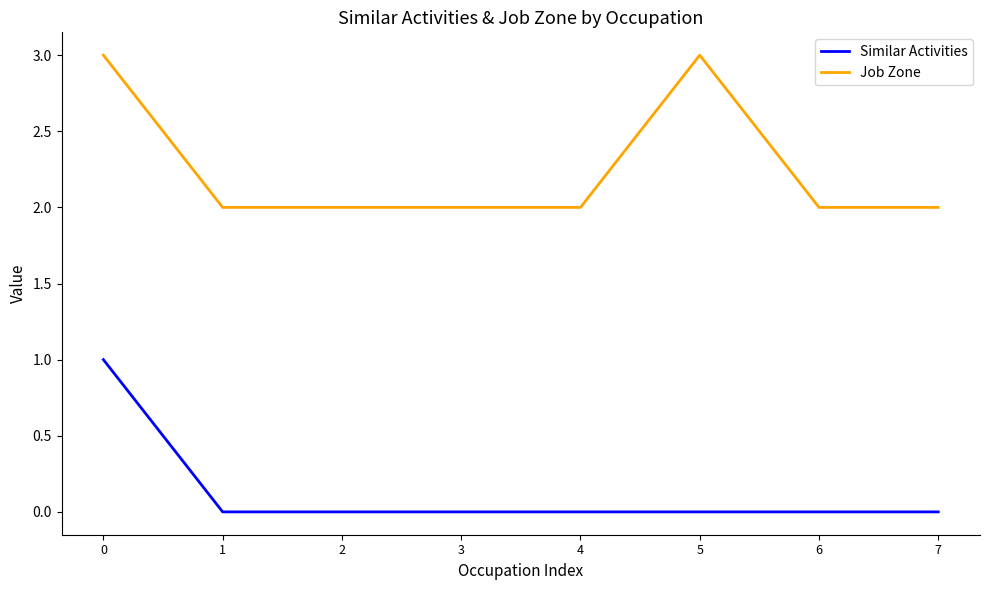

List the series in order of their overall mean, lowest first.

Similar Activities, Job Zone